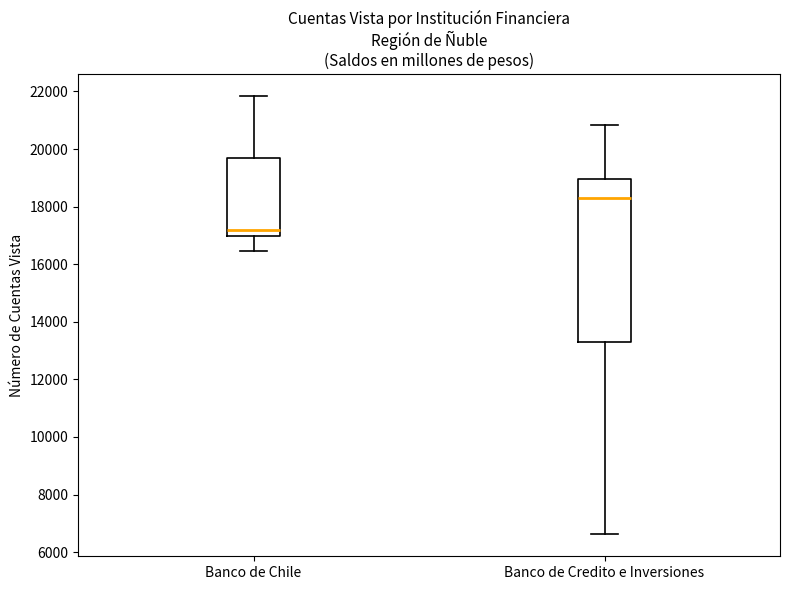

Reading left to right, read every box against the y-axis: the position of its median line, the range the box covers, and the ends of its whiskers. The values are not printed on the chart, so give them approximately, as read against the axis.

Banco de Chile: median 17200, box 17000 to 19600, whiskers 16400 to 21800
Banco de Credito e Inversiones: median 18200, box 13200 to 19000, whiskers 6600 to 20800